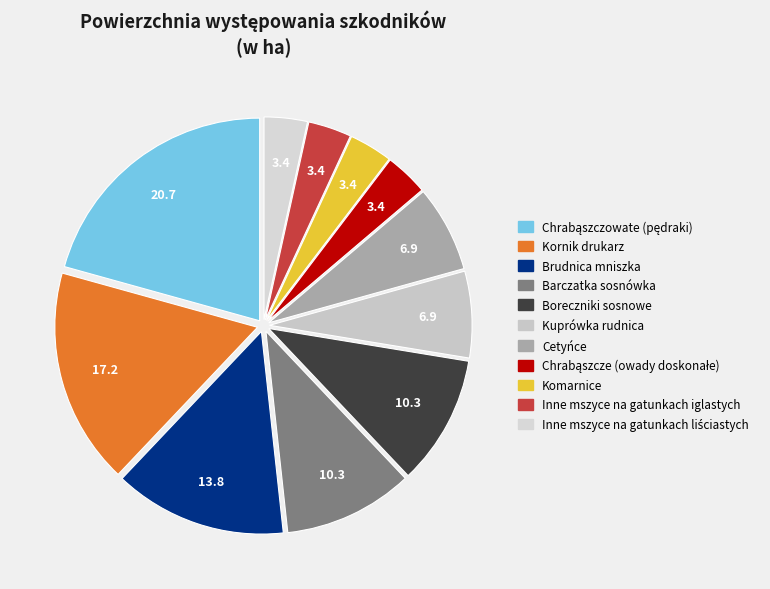

To the nearest percent, what is the difference between the largest and smallest slice percentages?

17%